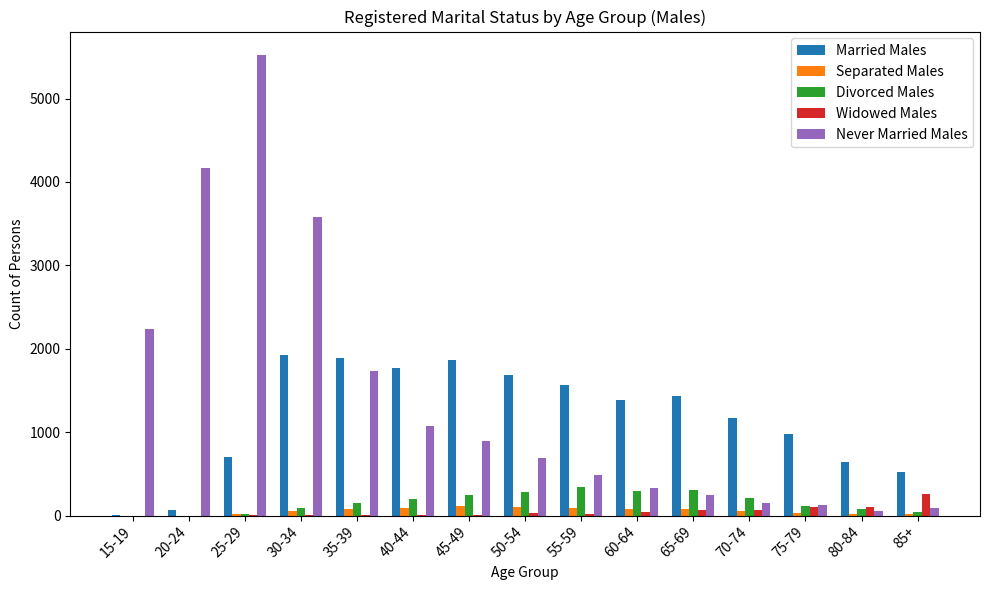

Is the value of Divorced Males at 40-44 greater than the value of Never Married Males at 80-84?

Yes